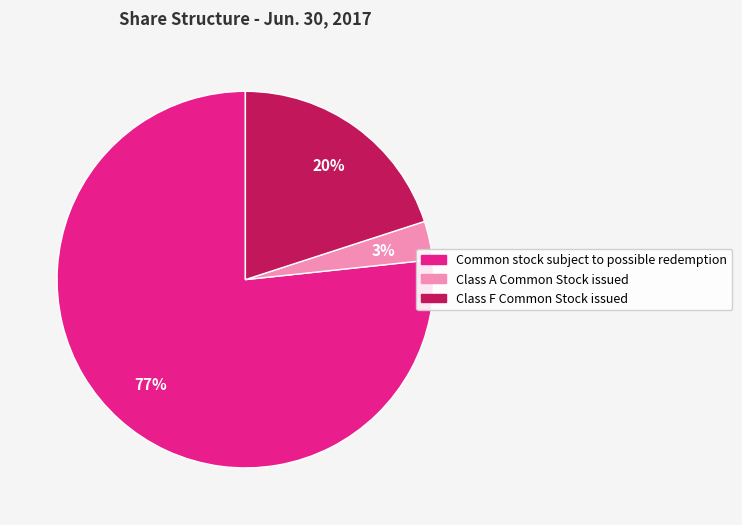

Is Class A Common Stock issued the majority of the pie?

No